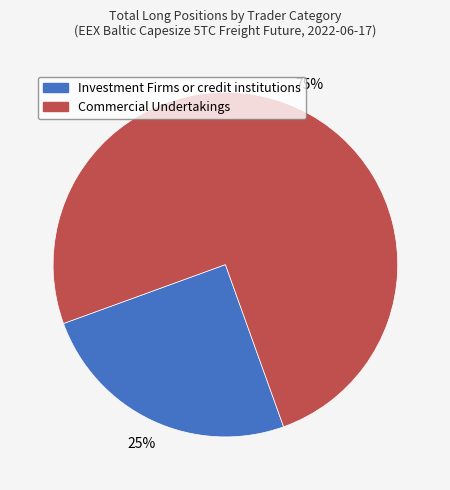

How many slices are in this pie chart?

2